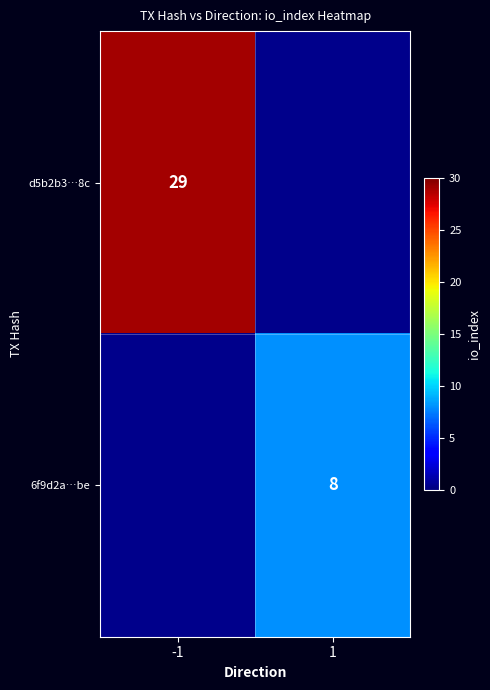

Is it true that 6f9d2a…be equals 13.3 at 1?

False